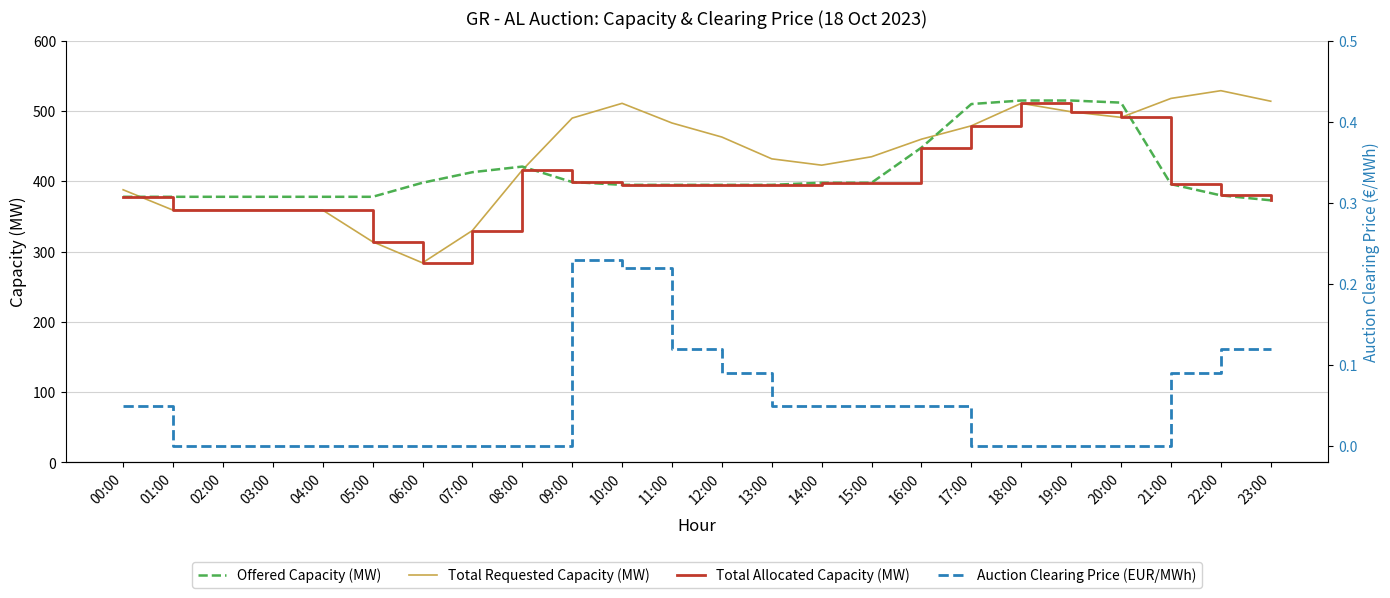

Reading left to right, list all the values displayed in this chart.

Offered Capacity (MW): 00:00=378.0	01:00=378.0	02:00=378.0	03:00=378.0	04:00=378.0	05:00=378.0	06:00=398.0	07:00=413.0	08:00=421.0	09:00=399.0	10:00=395.0	11:00=395.0	12:00=395.0	13:00=395.0	14:00=398.0	15:00=398.0	16:00=448.0	17:00=510.0	18:00=515.0	19:00=515.0	20:00=512.0	21:00=396.0	22:00=380.0	23:00=373.0
Total Requested Capacity (MW): 00:00=388.0	01:00=359.0	02:00=359.0	03:00=359.0	04:00=359.0	05:00=314.0	06:00=284.0	07:00=330.0	08:00=416.0	09:00=490.0	10:00=511.0	11:00=483.0	12:00=463.0	13:00=432.0	14:00=423.0	15:00=435.0	16:00=460.0	17:00=479.0	18:00=511.0	19:00=499.0	20:00=491.0	21:00=518.0	22:00=529.0	23:00=514.0
Total Allocated Capacity (MW): 00:00=378.0	01:00=359.0	02:00=359.0	03:00=359.0	04:00=359.0	05:00=314.0	06:00=284.0	07:00=330.0	08:00=416.0	09:00=399.0	10:00=395.0	11:00=395.0	12:00=395.0	13:00=395.0	14:00=398.0	15:00=398.0	16:00=448.0	17:00=479.0	18:00=511.0	19:00=499.0	20:00=491.0	21:00=396.0	22:00=380.0	23:00=373.0
Auction Clearing Price (EUR/MWh): 00:00=0.1	01:00=0.0	02:00=0.0	03:00=0.0	04:00=0.0	05:00=0.0	06:00=0.0	07:00=0.0	08:00=0.0	09:00=0.2	10:00=0.2	11:00=0.1	12:00=0.1	13:00=0.1	14:00=0.1	15:00=0.1	16:00=0.1	17:00=0.0	18:00=0.0	19:00=0.0	20:00=0.0	21:00=0.1	22:00=0.1	23:00=0.1